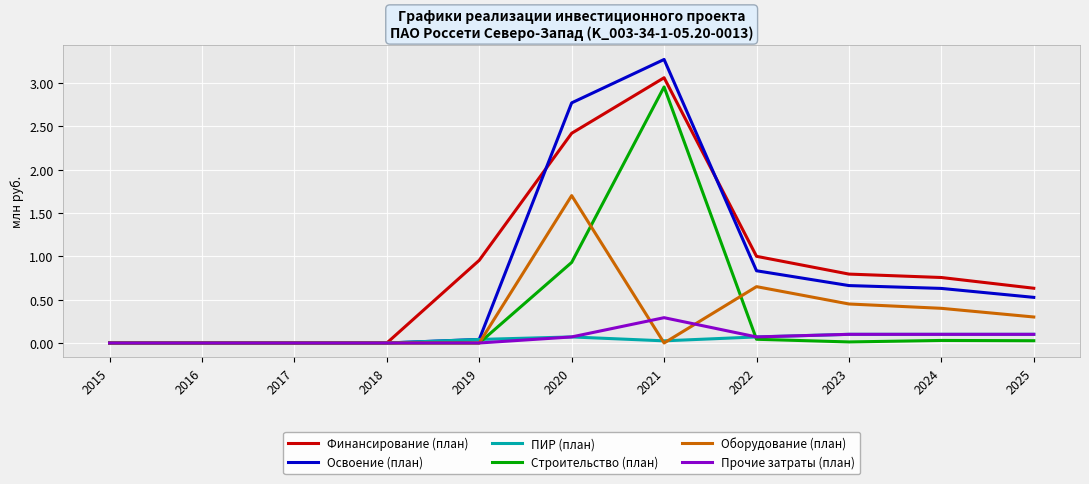

Is the value of Оборудование (план) at 2020 greater than the value of ПИР (план) at 2016?

Yes